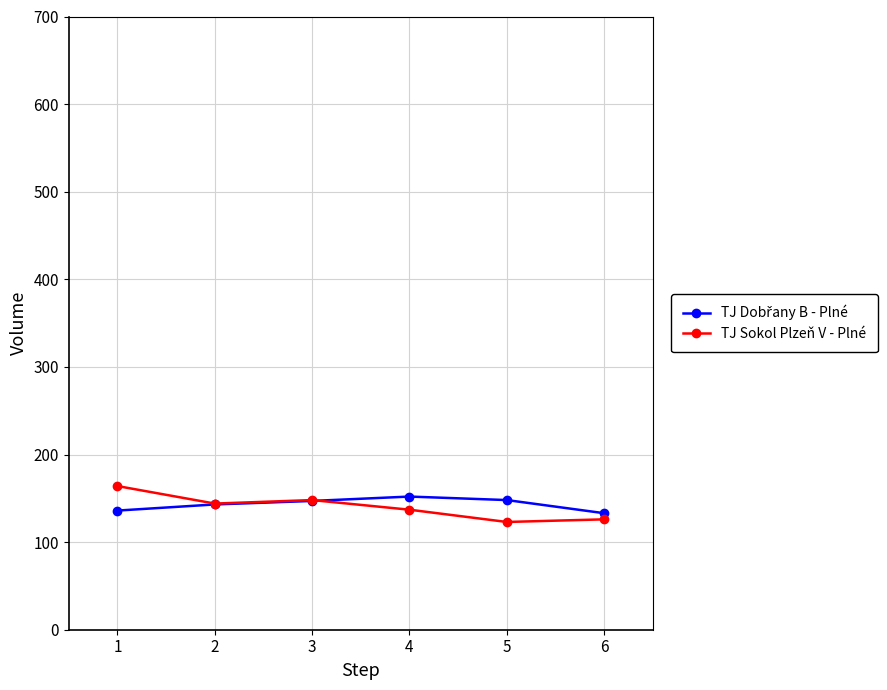

True or false: TJ Sokol Plzeň V - Plné has more than 1 points higher than both neighbors.

False